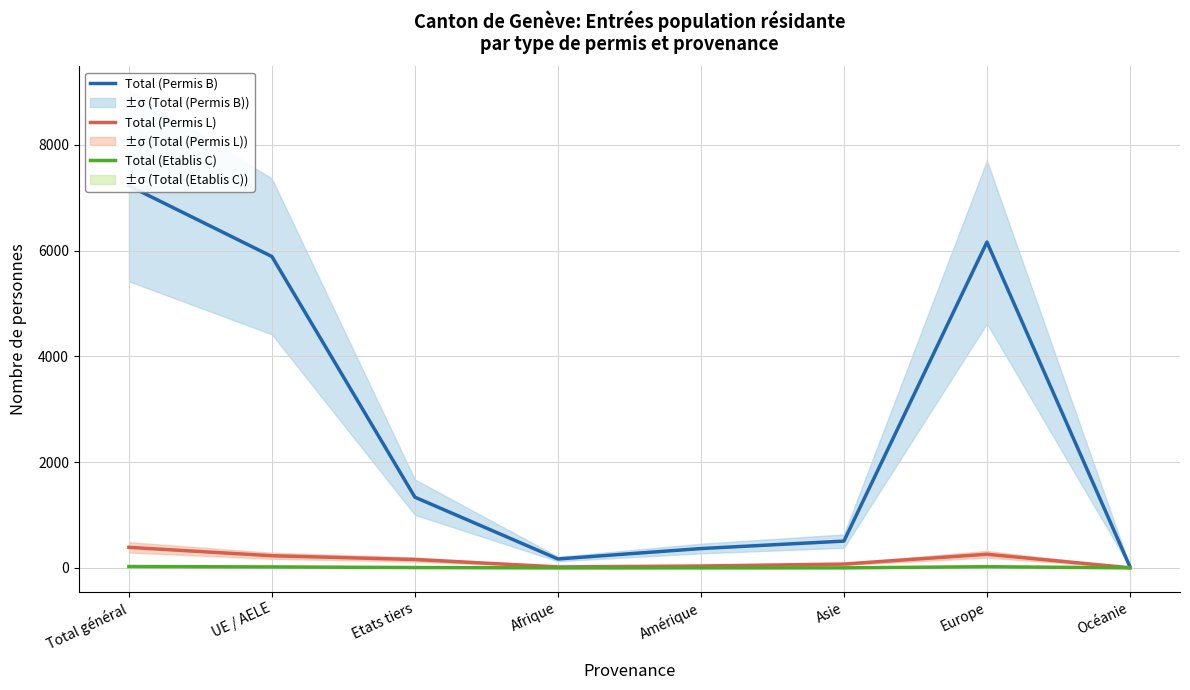

What is the value of the Total (Permis B) point at the 7th from the left?

6160